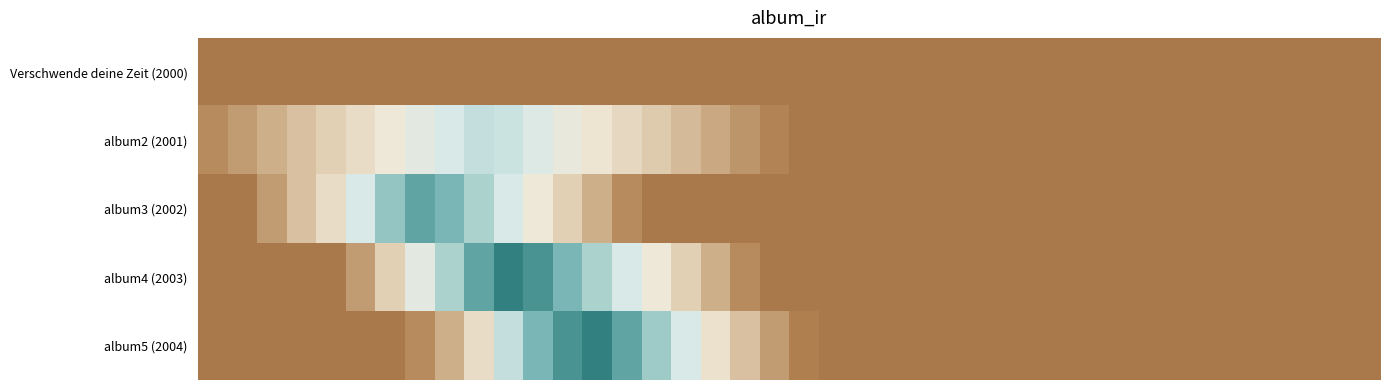

Reading left to right, extract all data points from this chart.

Verschwende deine Zeit (2000): -0.7	-0.7	-0.7	-0.7	-0.7	-0.7	-0.7	-0.7	-0.7	-0.7	-0.7	-0.7	-0.7	-0.7	-0.7	-0.7	-0.7	-0.7	-0.7	-0.7	-0.7	-0.7	-0.7	-0.7	-0.7	-0.7	-0.7	-0.7	-0.7	-0.7	-0.7	-0.7	-0.7	-0.7	-0.7	-0.7	-0.7	-0.7	-0.7	-0.7
album2 (2001): -0.6	-0.5	-0.4	-0.3	-0.3	-0.2	-0.1	0.0	0.1	0.2	0.1	0.0	-0.0	-0.1	-0.2	-0.3	-0.4	-0.5	-0.5	-0.6	-0.7	-0.7	-0.7	-0.7	-0.7	-0.7	-0.7	-0.7	-0.7	-0.7	-0.7	-0.7	-0.7	-0.7	-0.7	-0.7	-0.7	-0.7	-0.7	-0.7
album3 (2002): -0.7	-0.7	-0.5	-0.3	-0.2	0.1	0.3	0.5	0.4	0.3	0.1	-0.1	-0.3	-0.4	-0.6	-0.7	-0.7	-0.7	-0.7	-0.7	-0.7	-0.7	-0.7	-0.7	-0.7	-0.7	-0.7	-0.7	-0.7	-0.7	-0.7	-0.7	-0.7	-0.7	-0.7	-0.7	-0.7	-0.7	-0.7	-0.7
album4 (2003): -0.7	-0.7	-0.7	-0.7	-0.7	-0.5	-0.3	0.0	0.3	0.5	0.7	0.6	0.4	0.3	0.1	-0.1	-0.3	-0.4	-0.6	-0.7	-0.7	-0.7	-0.7	-0.7	-0.7	-0.7	-0.7	-0.7	-0.7	-0.7	-0.7	-0.7	-0.7	-0.7	-0.7	-0.7	-0.7	-0.7	-0.7	-0.7
album5 (2004): -0.7	-0.7	-0.7	-0.7	-0.7	-0.7	-0.7	-0.6	-0.4	-0.2	0.2	0.4	0.6	0.7	0.5	0.3	0.1	-0.1	-0.3	-0.5	-0.6	-0.7	-0.7	-0.7	-0.7	-0.7	-0.7	-0.7	-0.7	-0.7	-0.7	-0.7	-0.7	-0.7	-0.7	-0.7	-0.7	-0.7	-0.7	-0.7